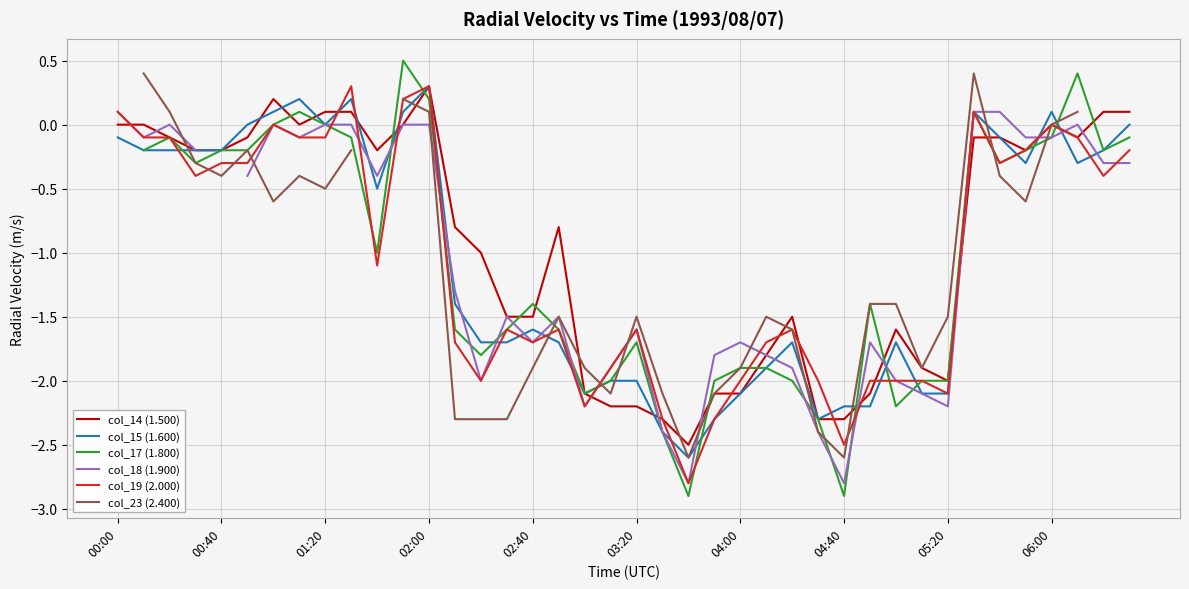

What is the minimum value for col_14 (1.500)?

-2.5